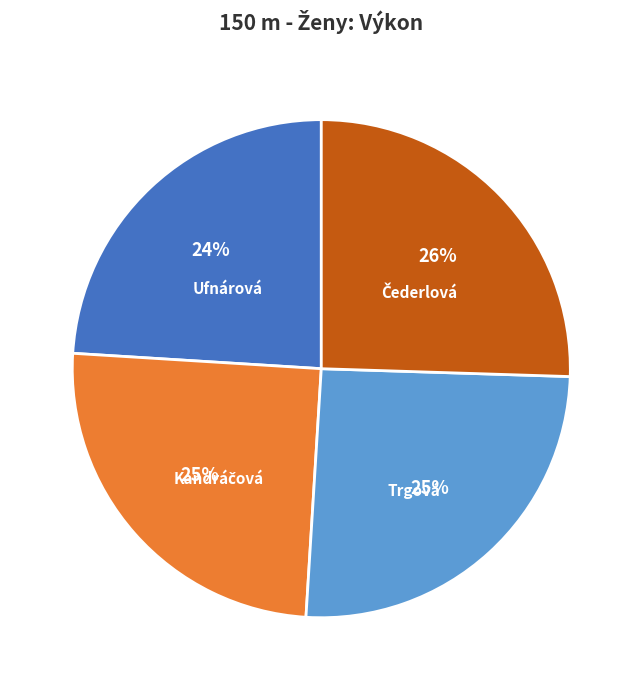

Count the number of slices in the pie.

4